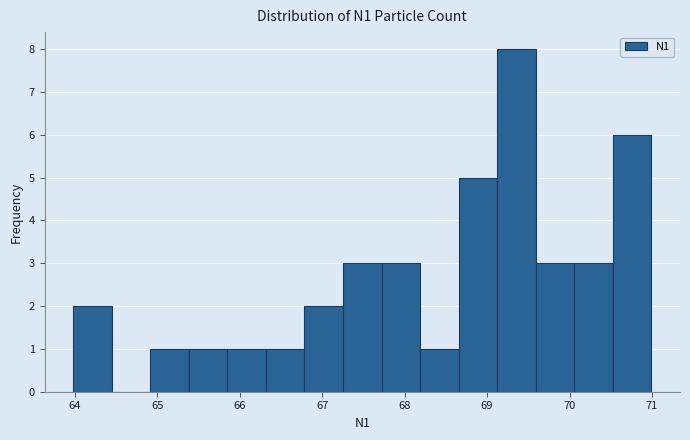

Reading left to right, list every bar in this chart as the range it spans on the x-axis followed by its height. Neither the bar edges nor the heights are printed on the chart, so give them approximately, as read against the axes.

64.0 to 64.4: 2
64.4 to 64.9: 0
64.9 to 65.4: 1
65.4 to 65.8: 1
65.8 to 66.3: 1
66.3 to 66.8: 1
66.8 to 67.3: 2
67.3 to 67.7: 3
67.7 to 68.2: 3
68.2 to 68.7: 1
68.7 to 69.1: 5
69.1 to 69.6: 8
69.6 to 70.1: 3
70.1 to 70.5: 3
70.5 to 71.0: 6